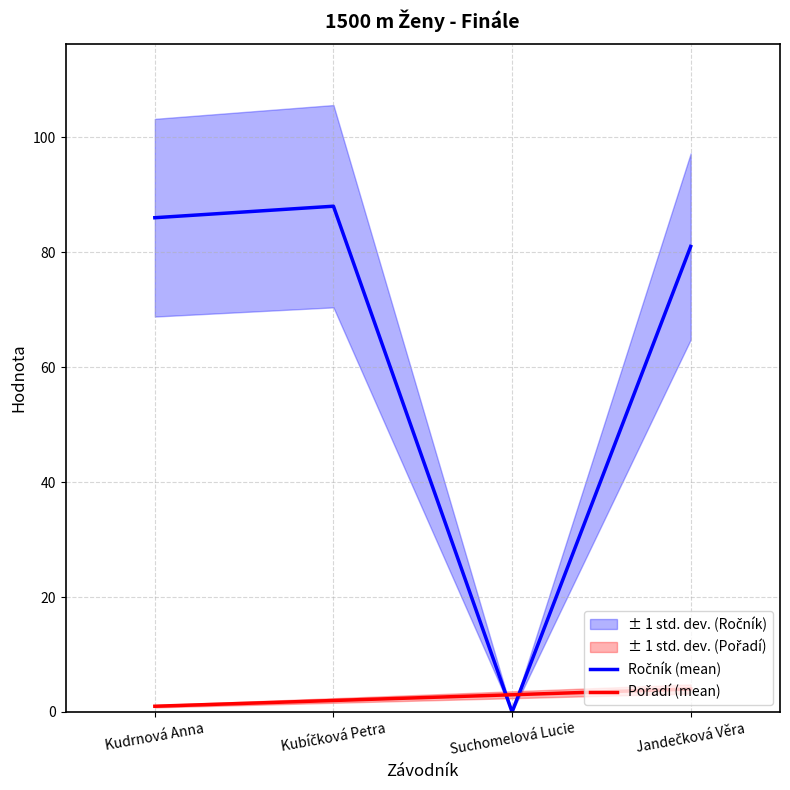

List the series in order of their peak value, highest first.

Ročník (mean), Pořadí (mean)